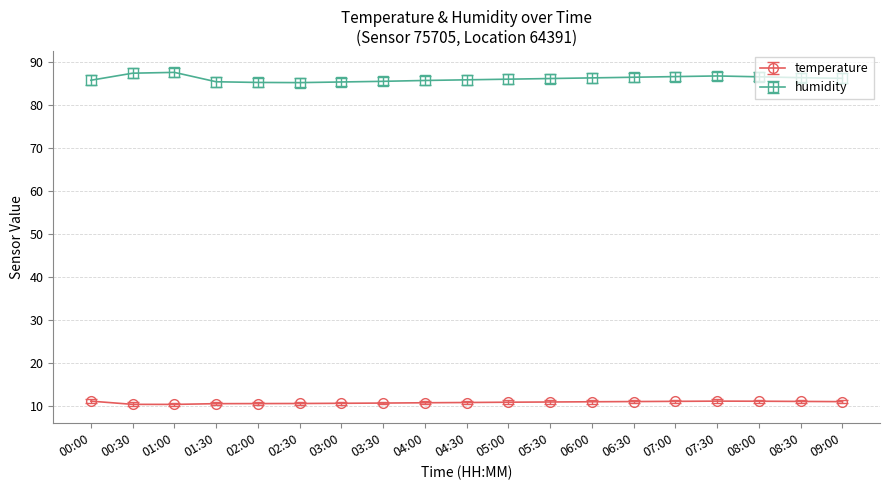

In humidity, how many points are lower than both neighbors (excluding endpoints)?

1